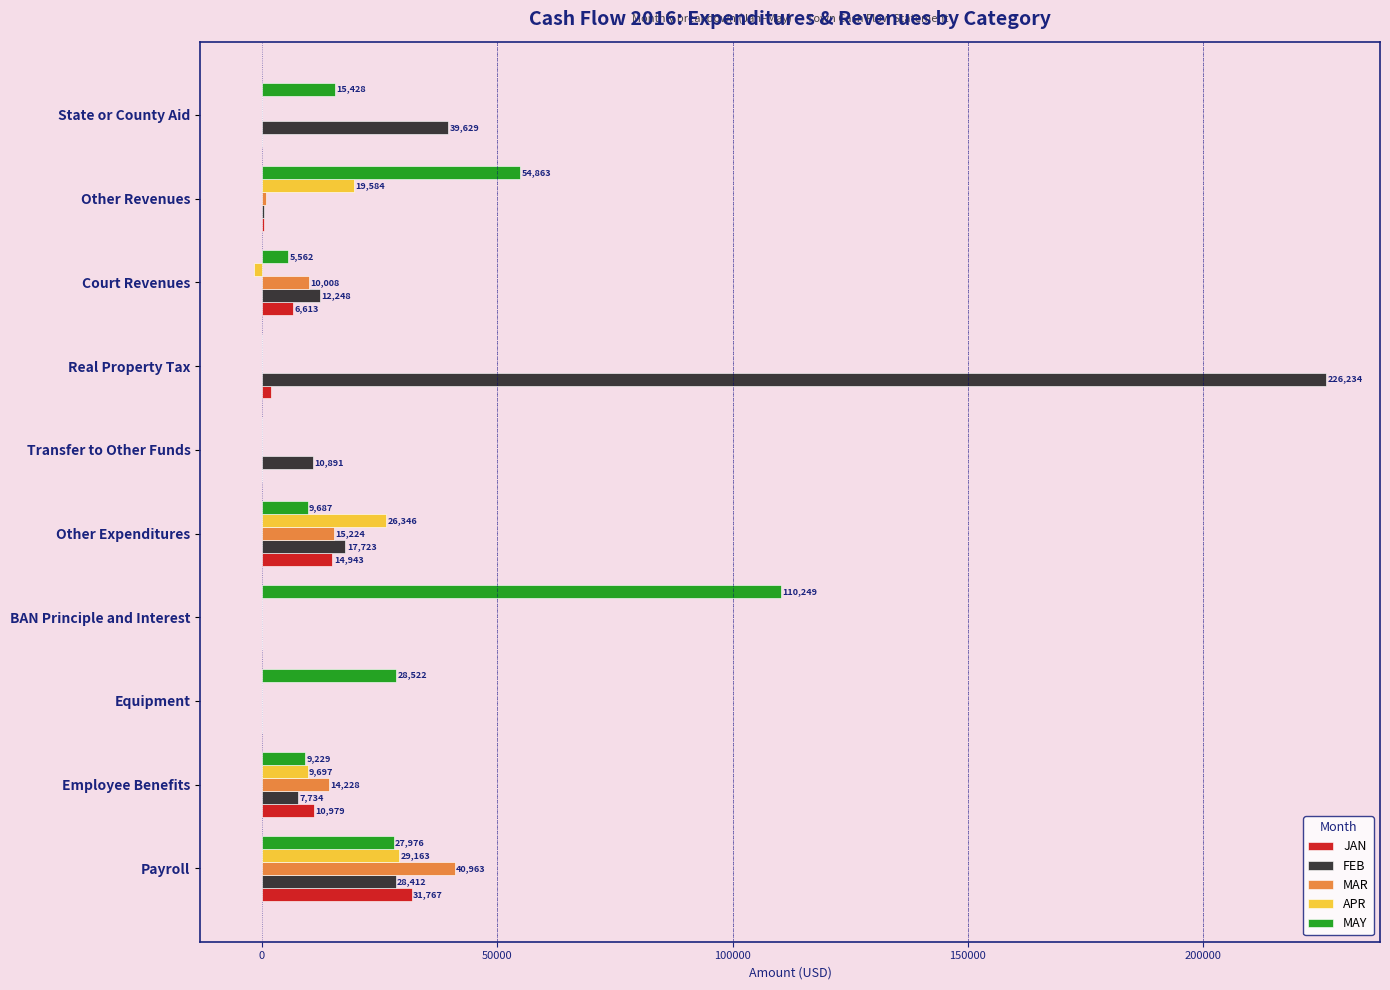

What are all the series names shown in the legend?

JAN, FEB, MAR, APR, MAY